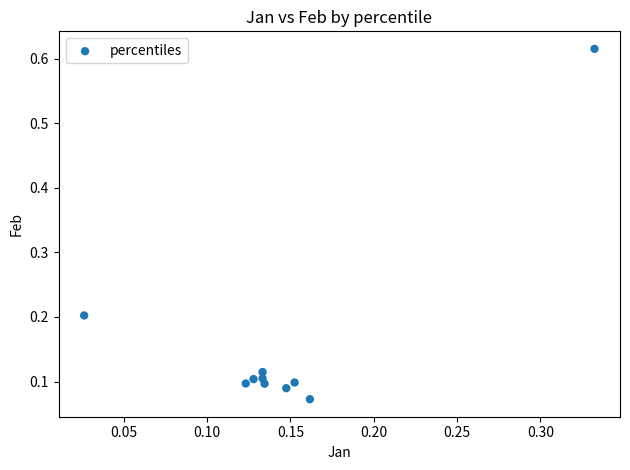

What is the range of X values (max minus min)?

0.3